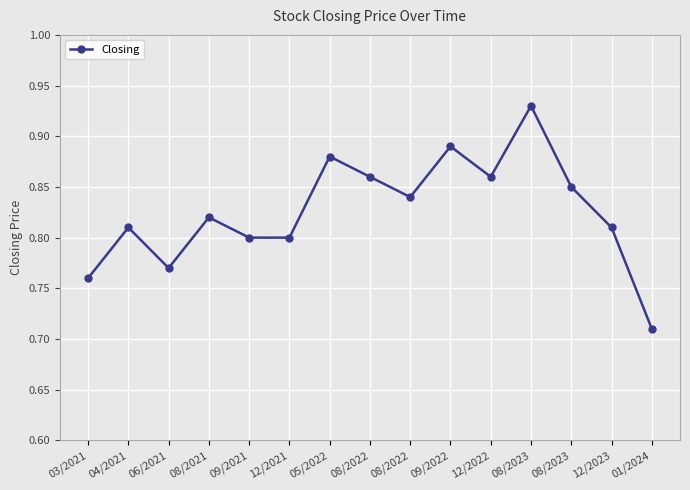

List the labels in order of value, largest first.

08/2023, 09/2022, 05/2022, 08/2022, 12/2022, 08/2023, 08/2022, 08/2021, 04/2021, 12/2023, 09/2021, 12/2021, 06/2021, 03/2021, 01/2024